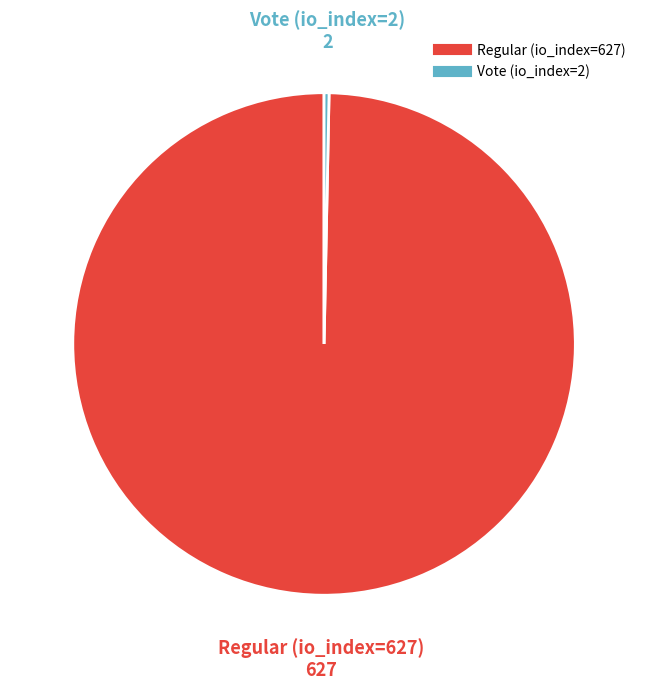

Is Vote (io_index=2) the majority of the pie?

No